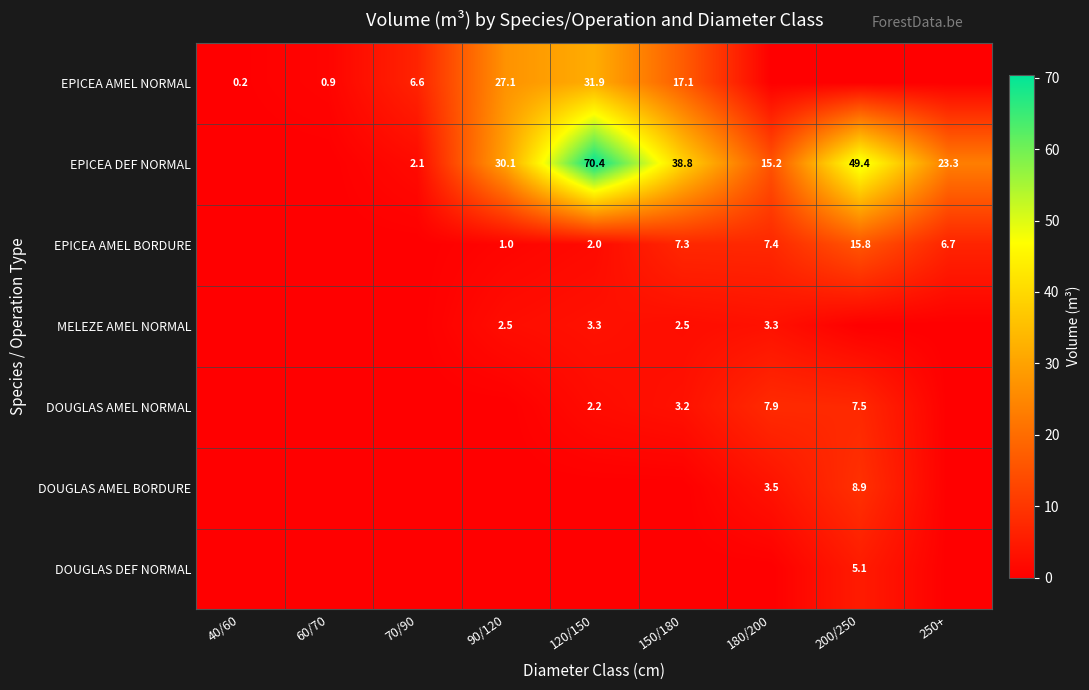

Is the value of EPICEA AMEL BORDURE at 120/150 greater than the value of EPICEA AMEL NORMAL at 40/60?

Yes